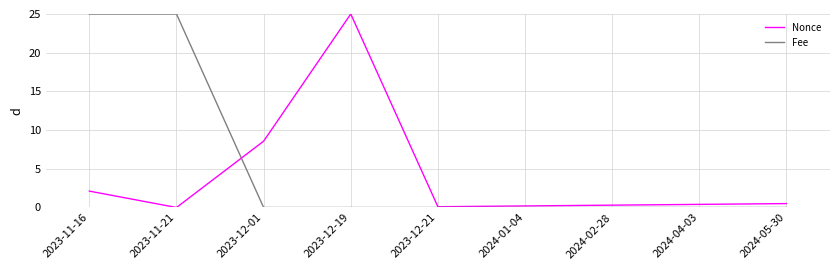

What is the highest value of the Fee series?

25.0